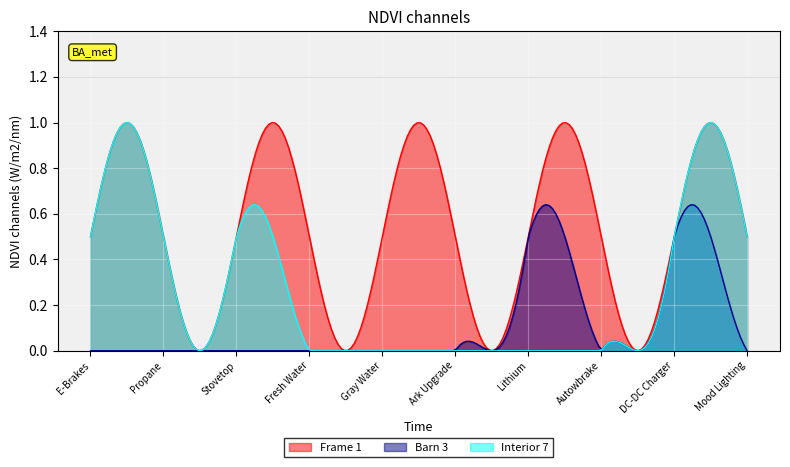

Rank the series by their average value, from highest to lowest.

Frame 1, Interior 7, Barn 3